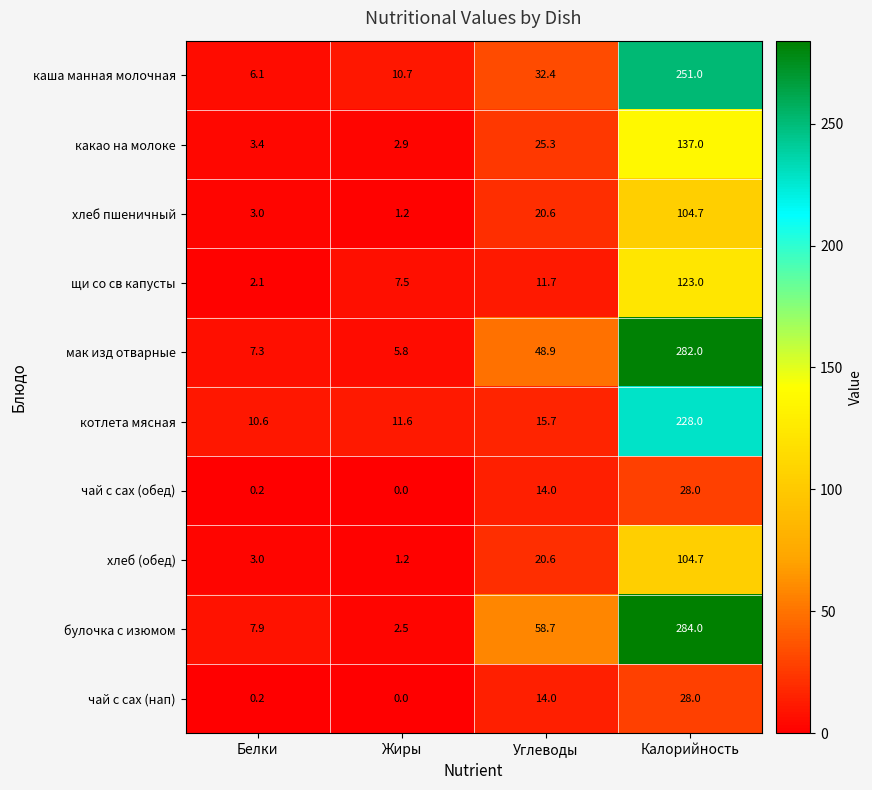

Between Белки and Калорийность, which series saw the biggest shift?

булочка с изюмом